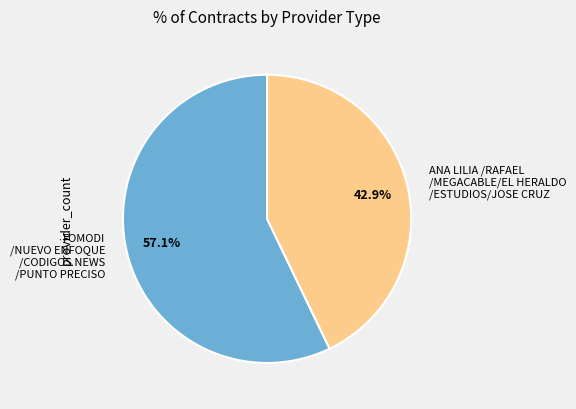

Which slice is the smallest?

ANA LILIA /RAFAEL /MEGACABLE/EL HERALDO /ESTUDIOS/JOSE CRUZ